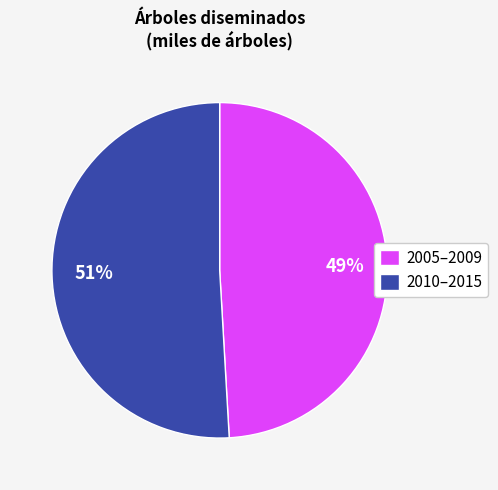

Is there any slice that represents more than half of the pie?

Yes